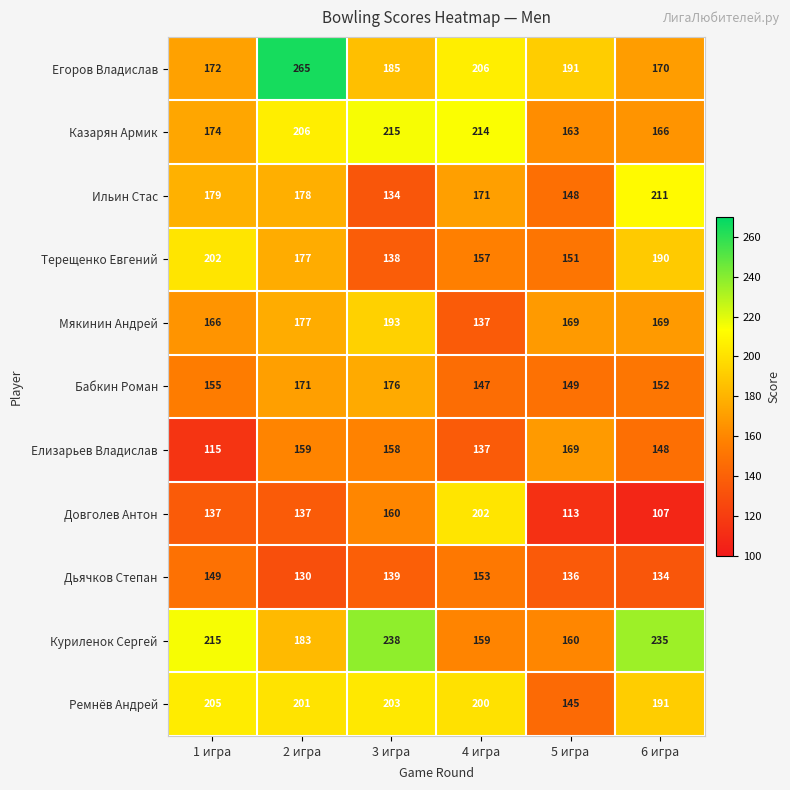

Which series changed the most between 2 игра and 3 игра?

Егоров Владислав